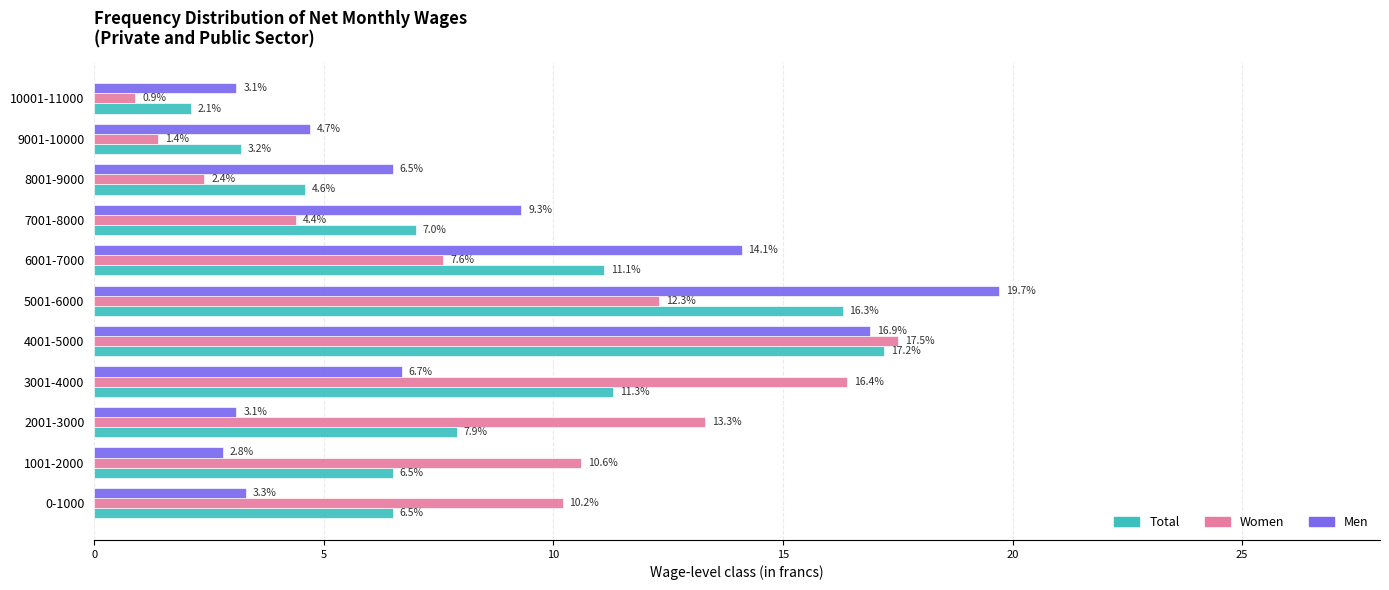

At which label does Women reach its peak?

4001-5000